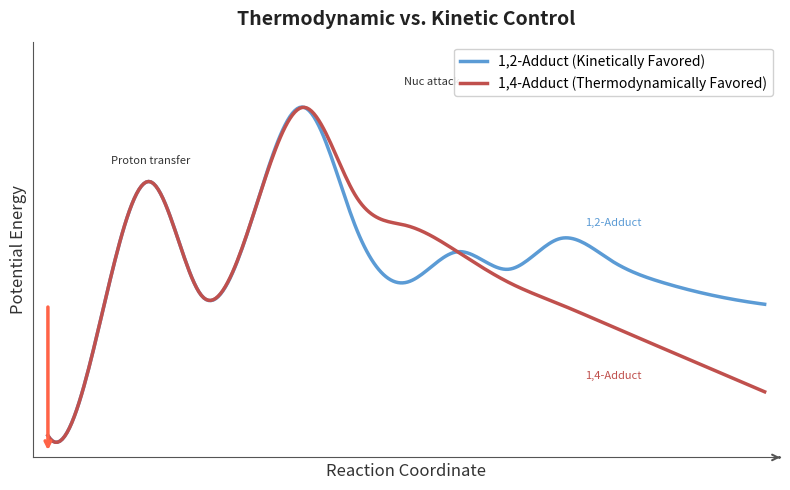

What are all the series names shown in the legend?

1,2-Adduct (Kinetically Favored), 1,4-Adduct (Thermodynamically Favored)